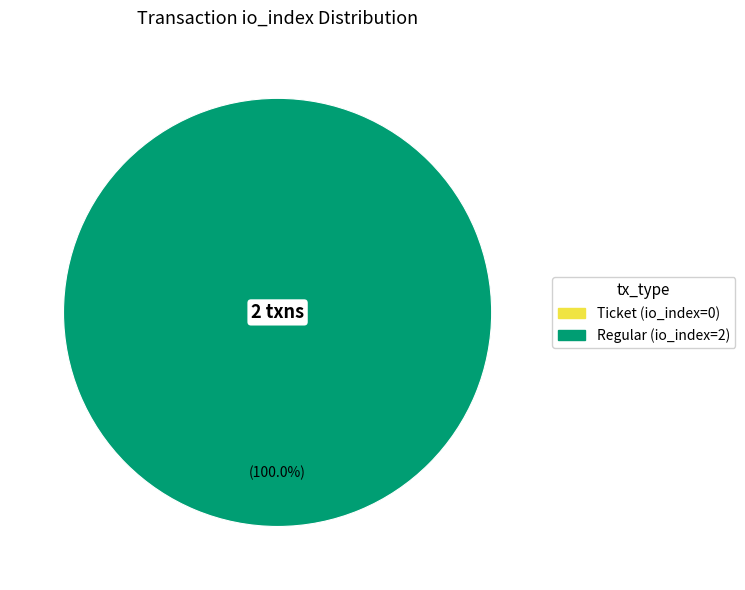

Is there a majority slice in this chart?

Yes